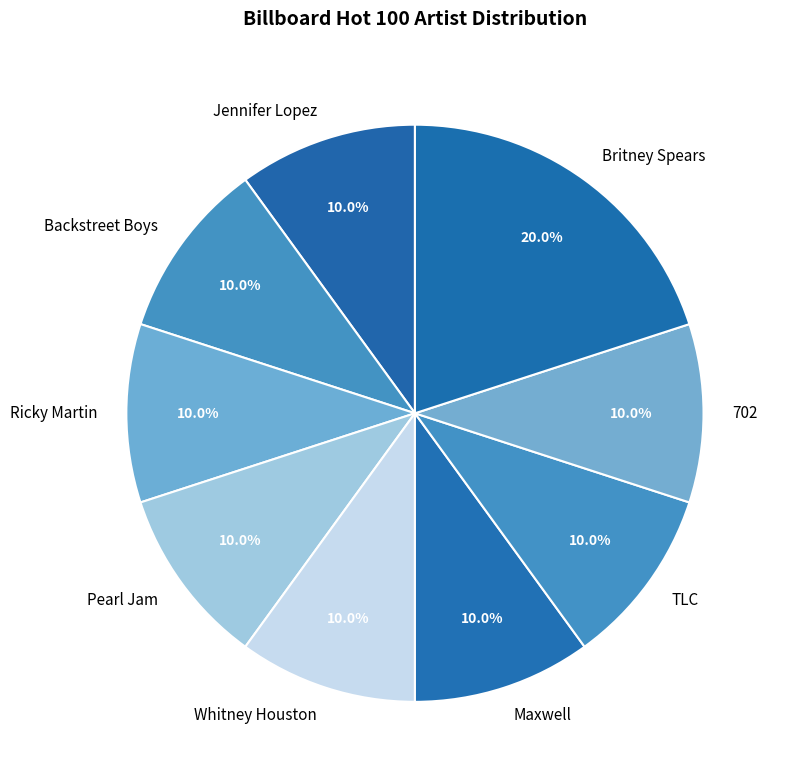

Approximately how many times larger is the value at Pearl Jam compared to Whitney Houston?

1.0